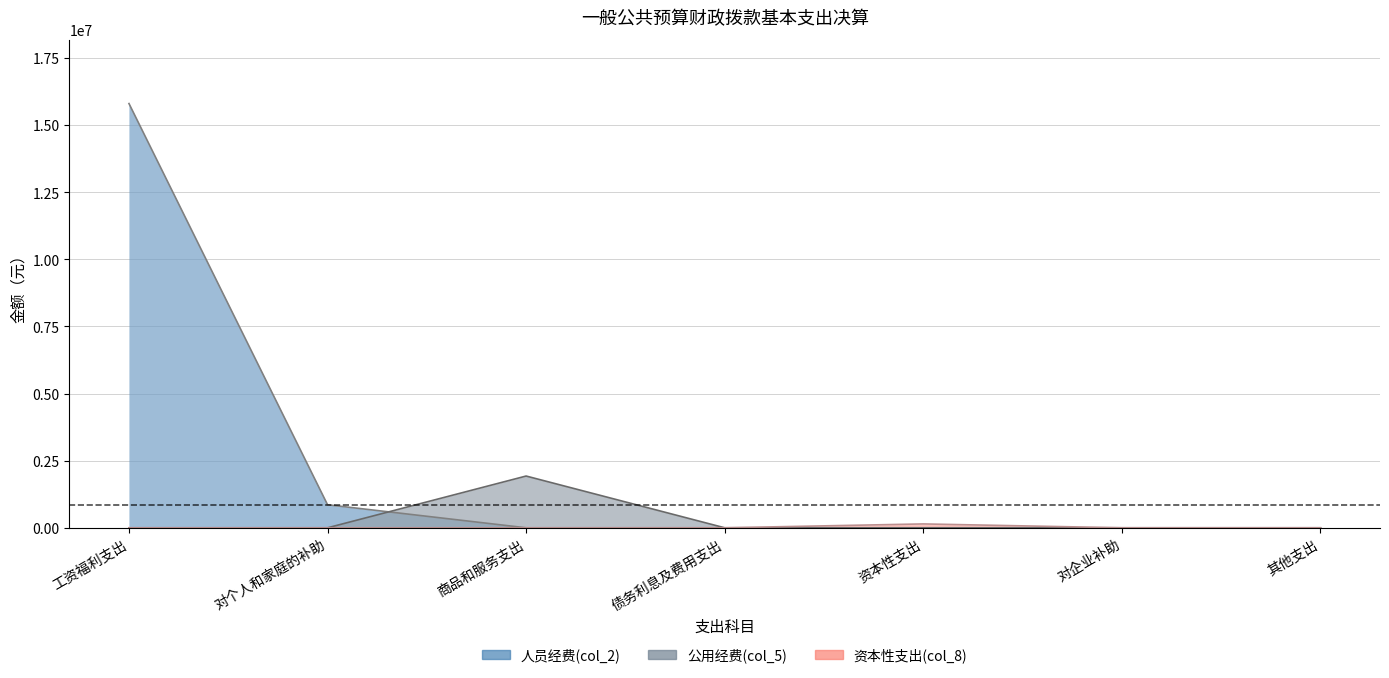

True or false: 公用经费(col_5) and 资本性支出(col_8) cross at least once.

False